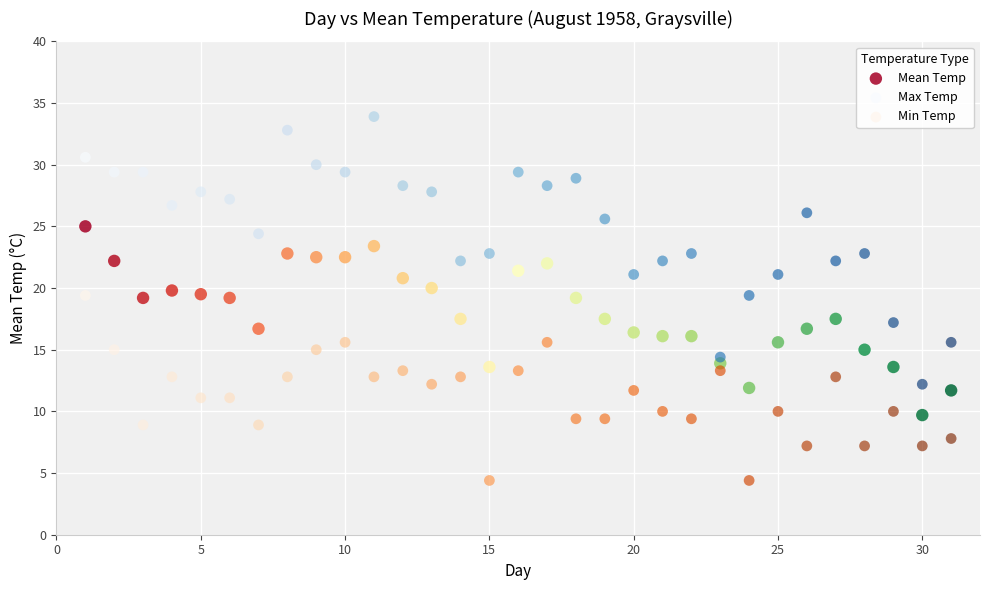

Which series reaches the minimum Y coordinate?

Min Temp